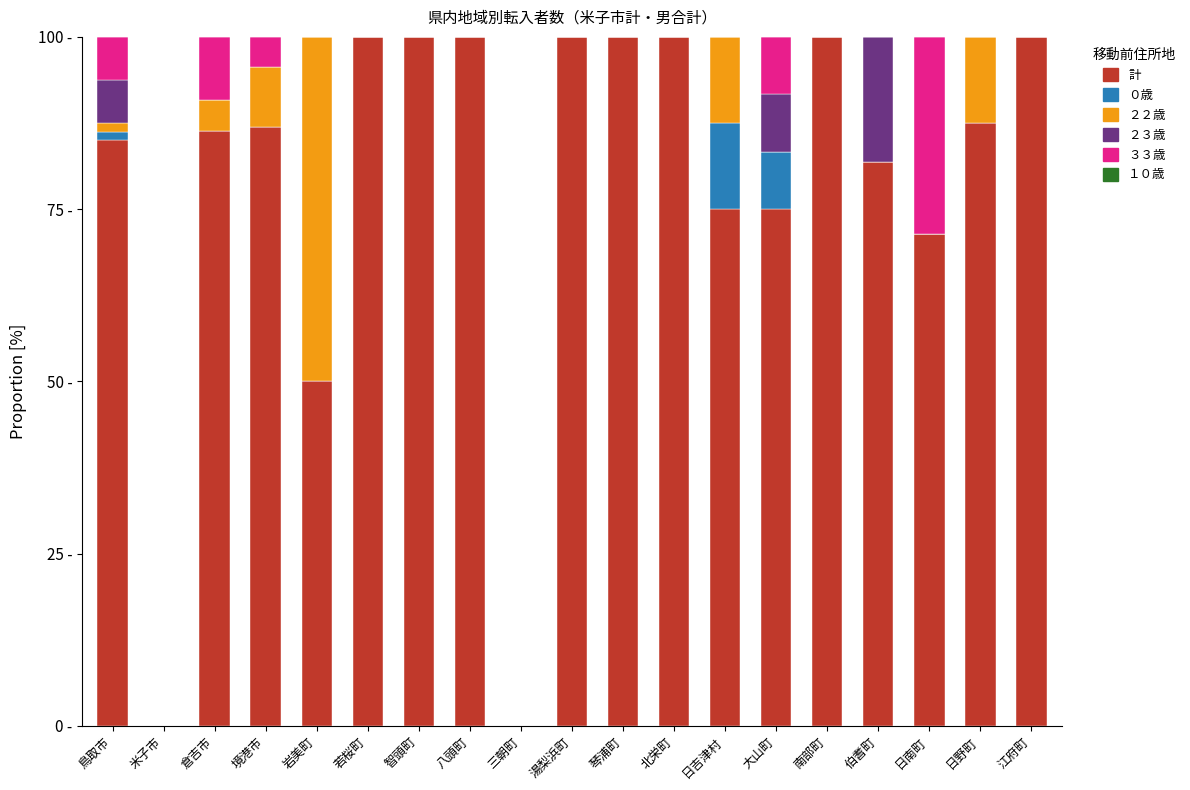

Are the bars grouped side by side (vs. stacked)?

No